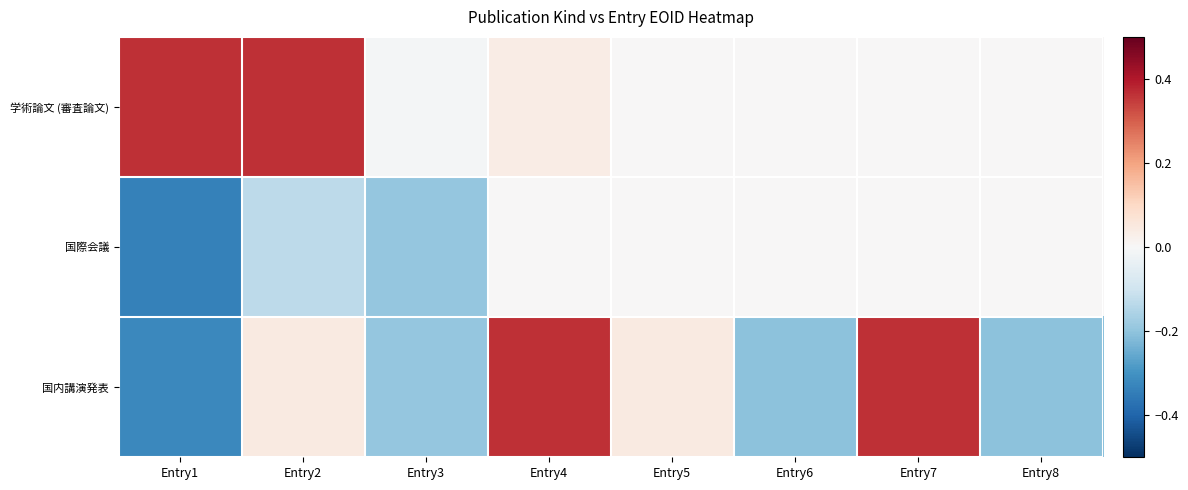

What is the difference between the highest and lowest values at Entry4?

0.4